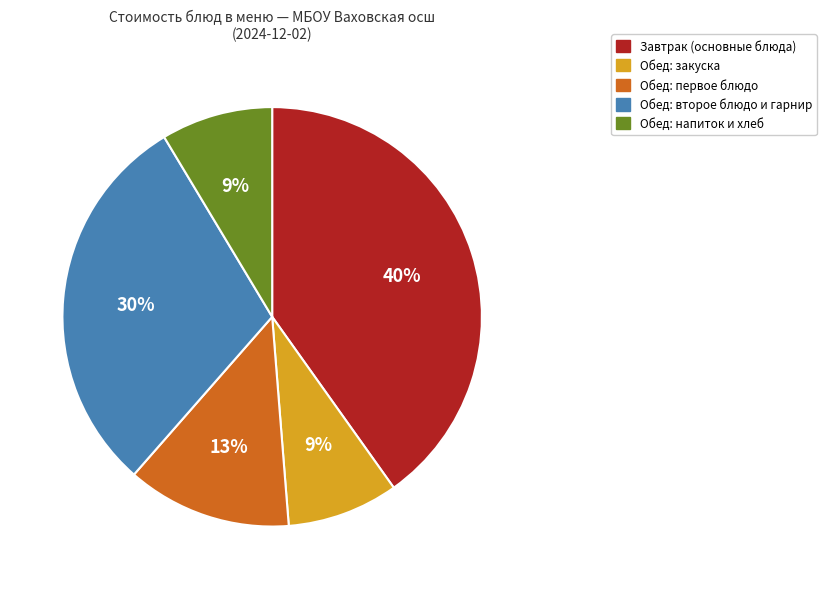

What is the largest slice in the pie chart?

Завтрак (основные блюда)